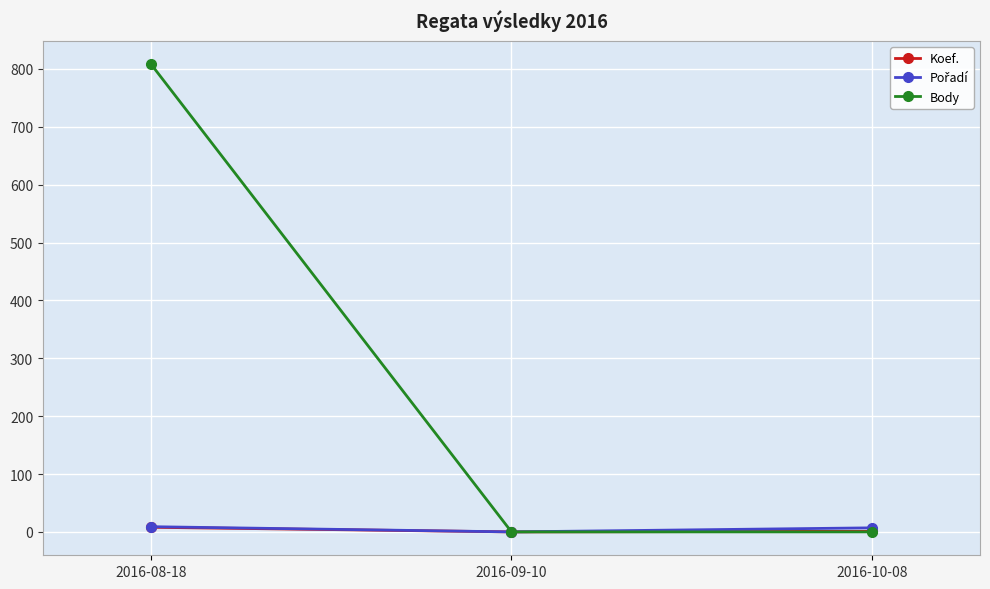

Which category has the highest value across all series?

2016-08-18